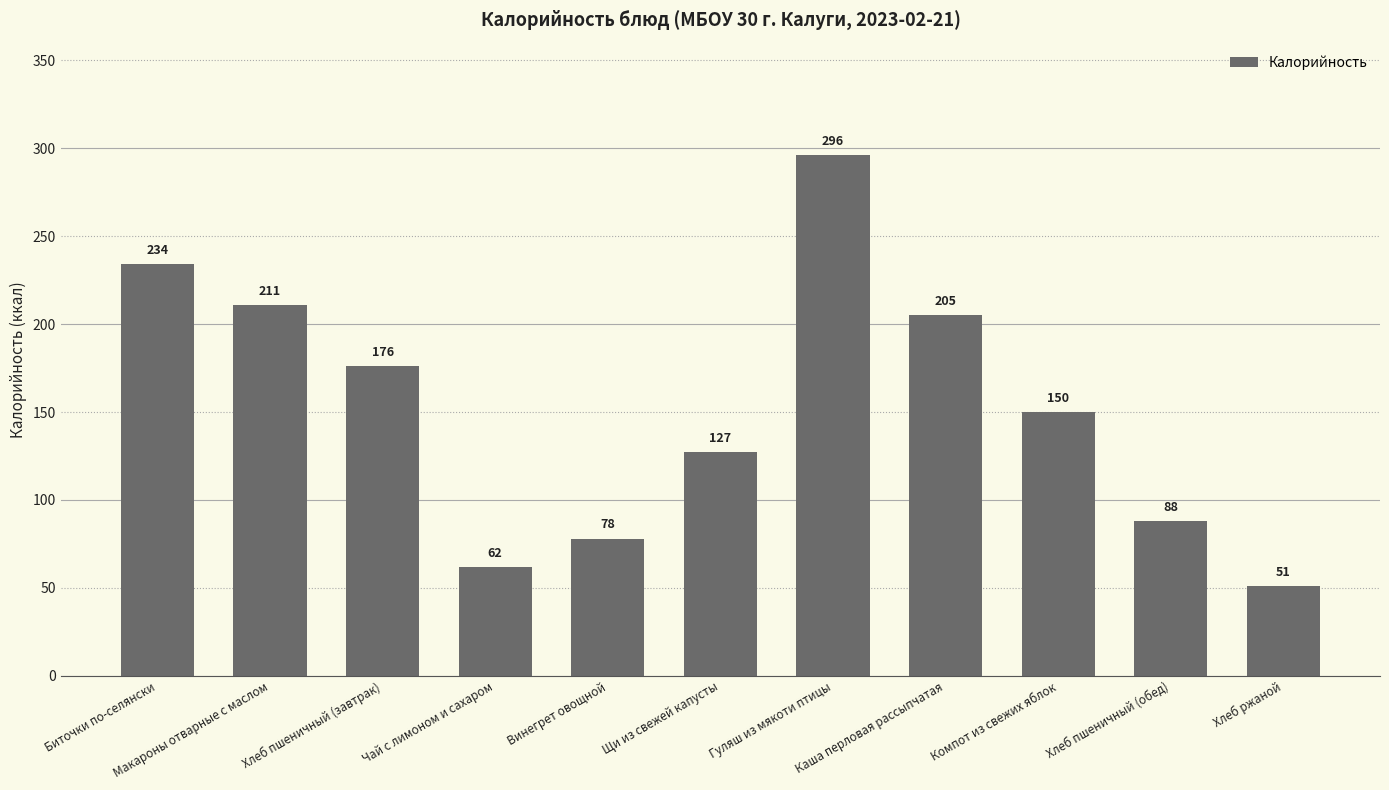

What is the difference between the second highest and second lowest values?

172.1